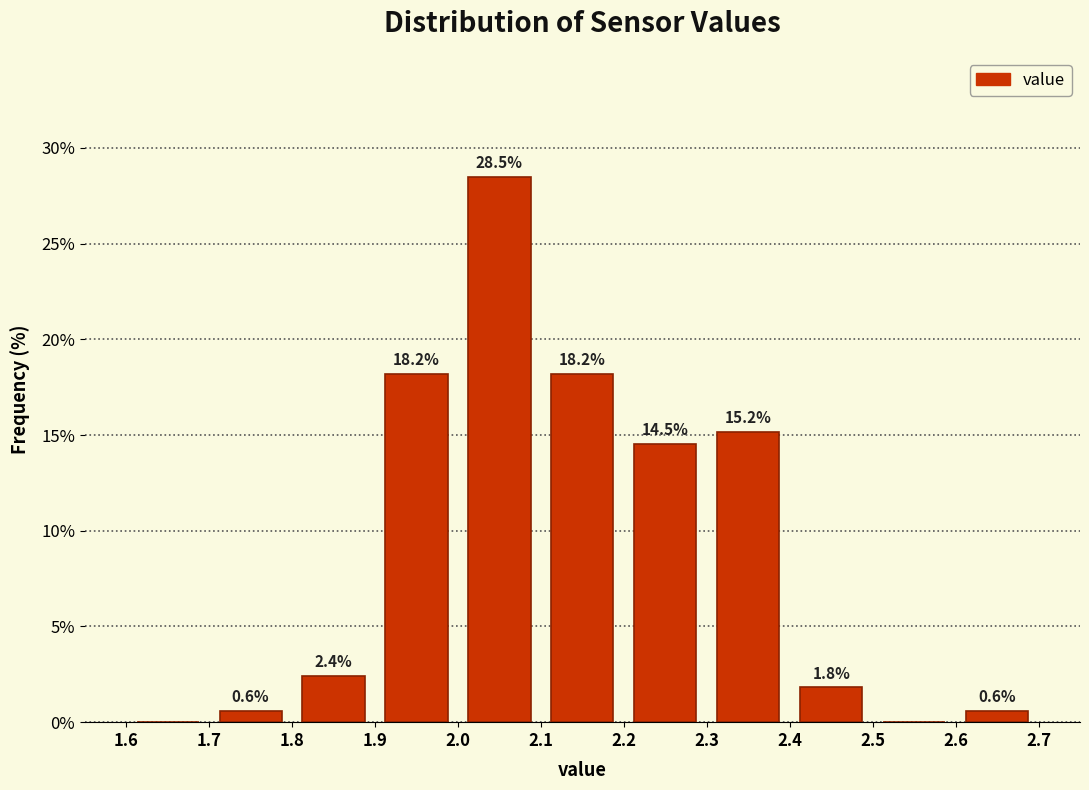

Over which range of the x-axis is the bar tallest?

2.0 to 2.1